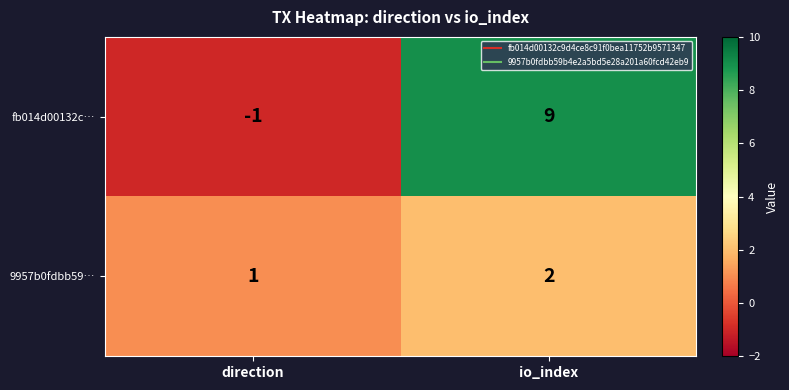

True or false: fb014d00132c… has a value of 2 at io_index.

False